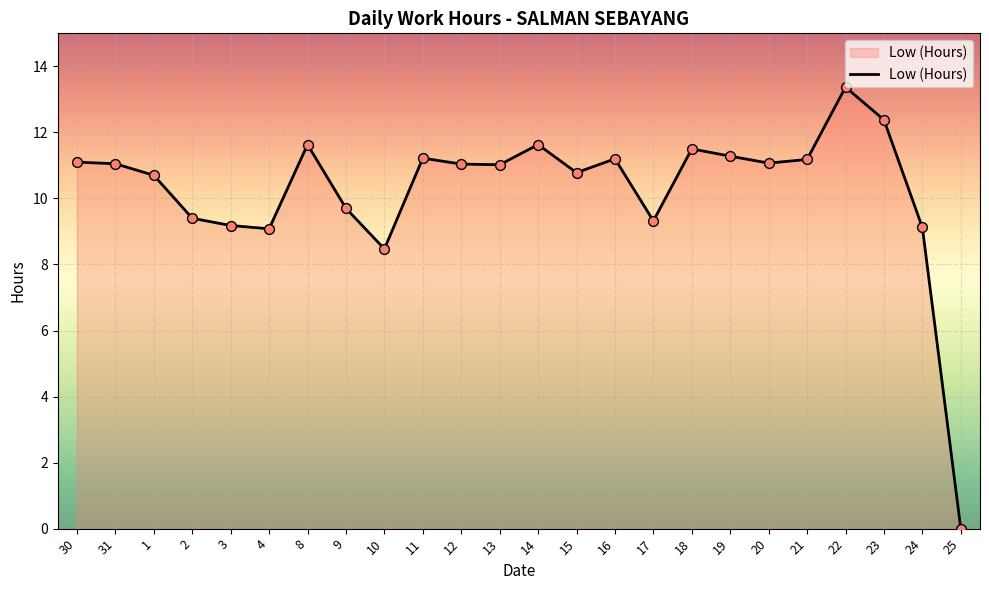

What is the change in value from 8 to 25?

-11.6